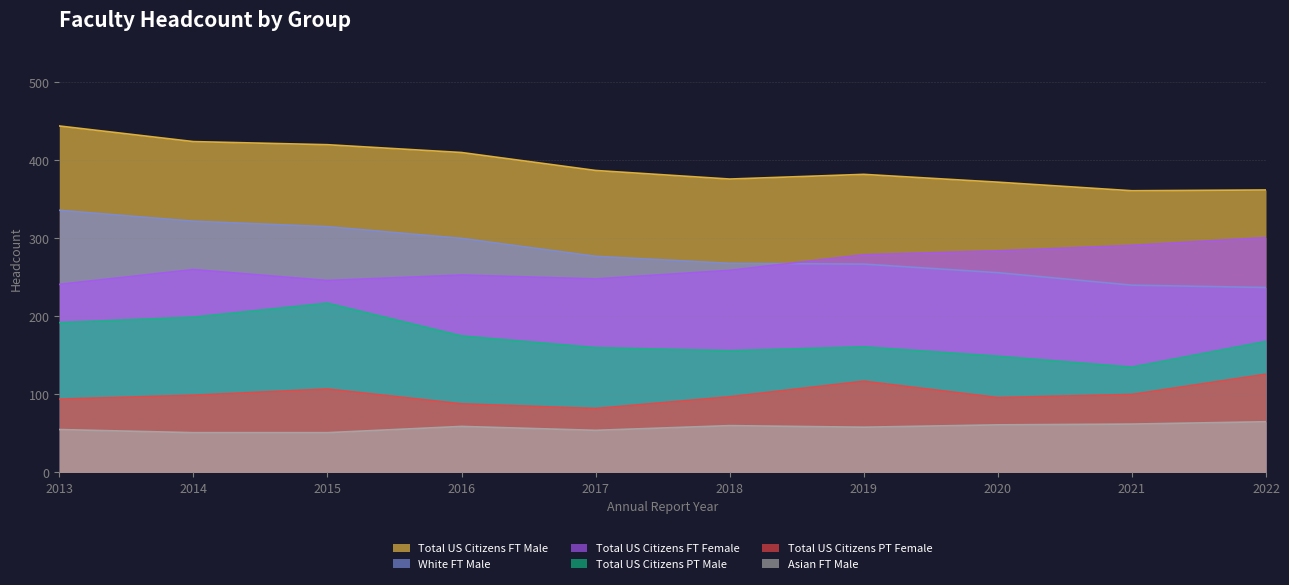

Is the value of White FT Male at 2018 greater than the value of Asian FT Male at 2016?

Yes